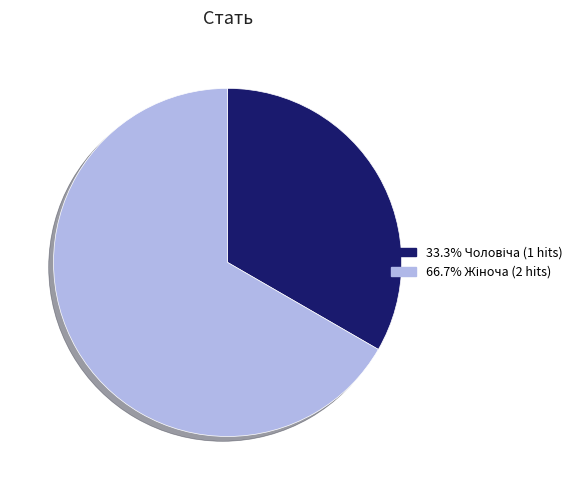

Is there a majority slice in this chart?

Yes